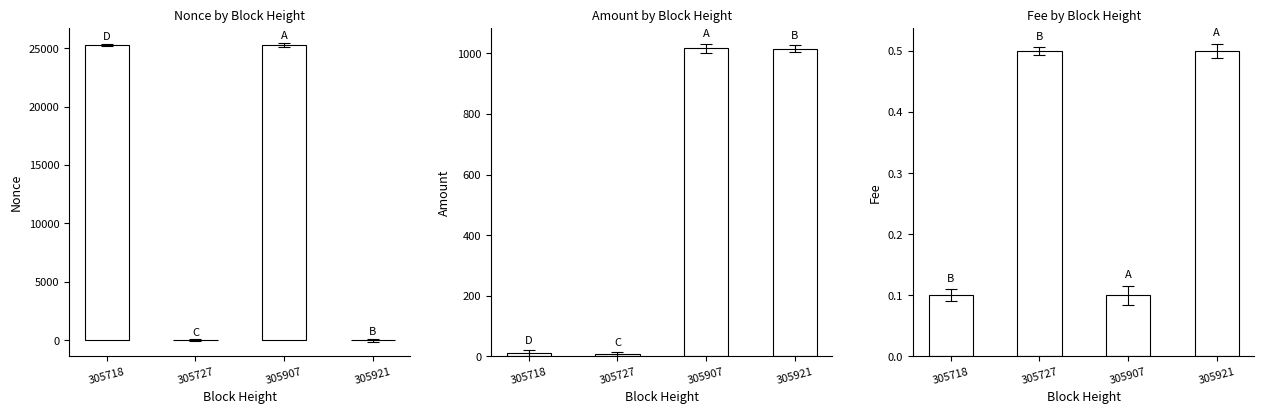

Which series changed the most between 305718 and 305921?

Nonce